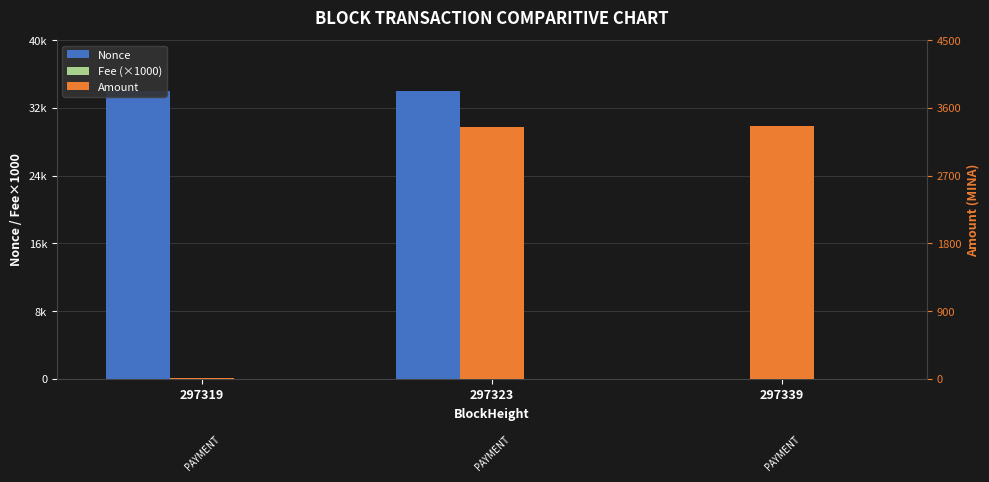

What is the greatest value displayed?

34005.0